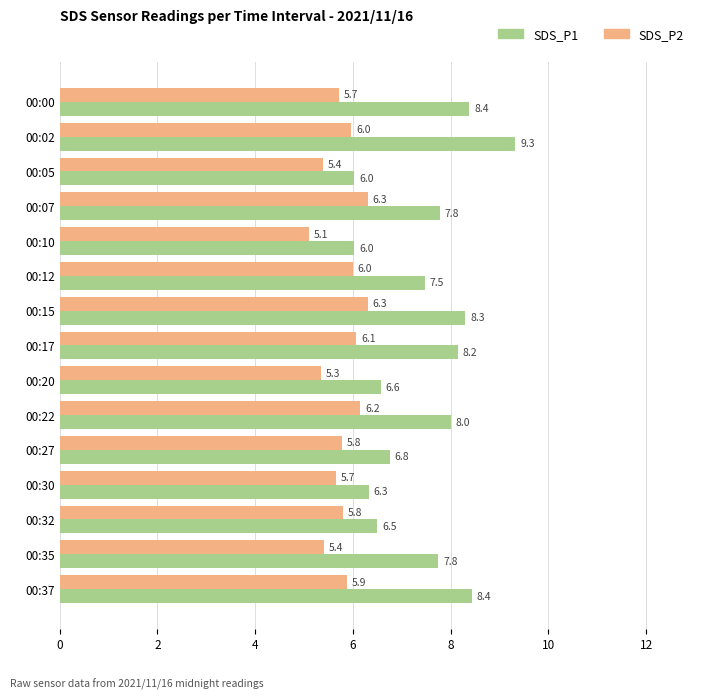

What is the difference between the highest and lowest values at 00:27?

1.0